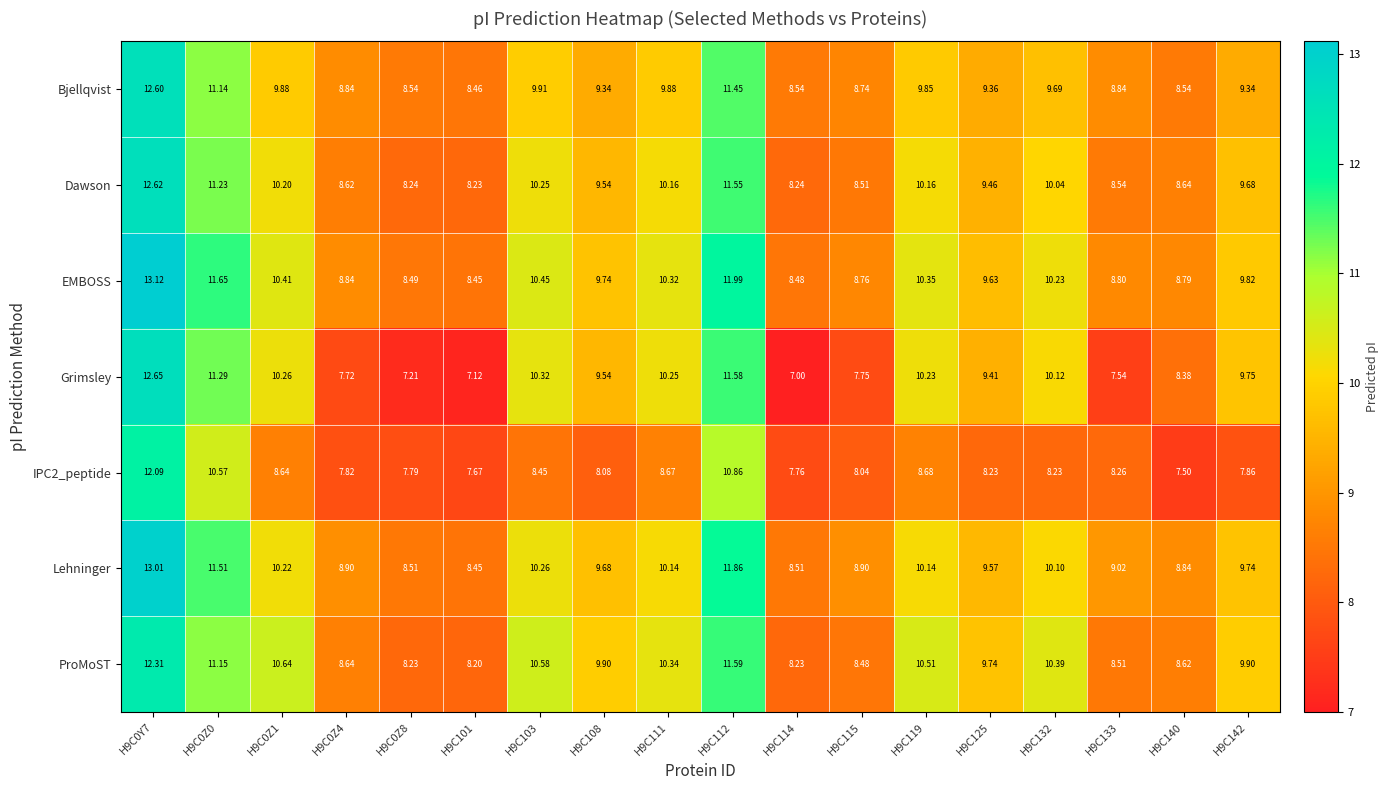

List the series in order of their peak value, lowest first.

IPC2_peptide, ProMoST, Bjellqvist, Dawson, Grimsley, Lehninger, EMBOSS